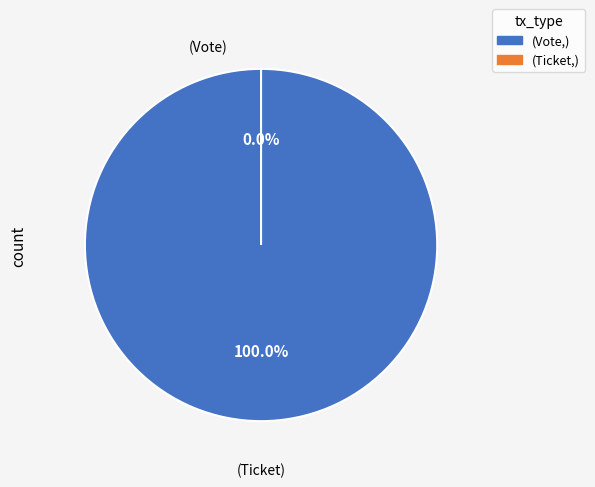

Count the number of slices in the pie.

2